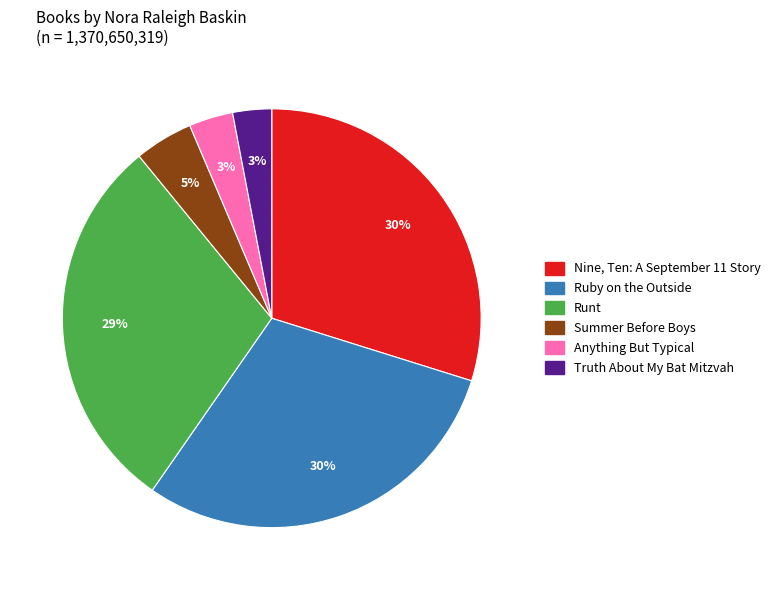

What percentage is the Nine, Ten: A September 11 Story slice, to the nearest percent?

30%